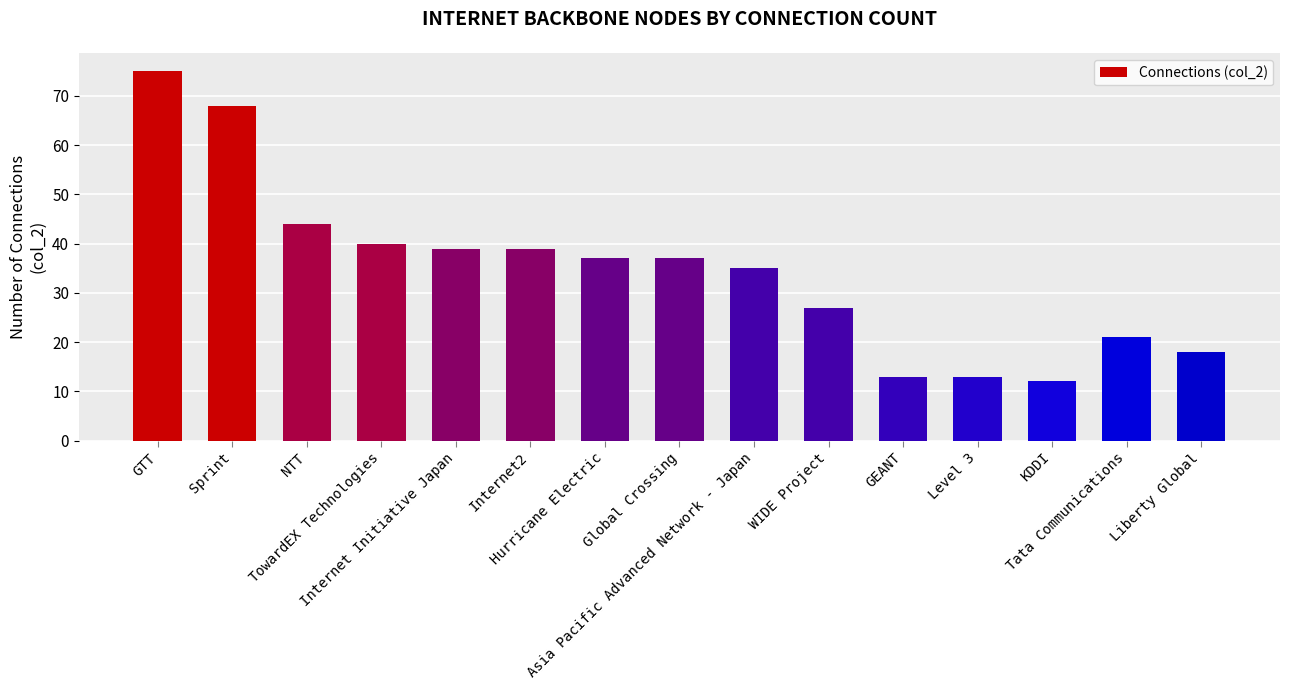

Between Level 3 and GTT, which is larger?

GTT